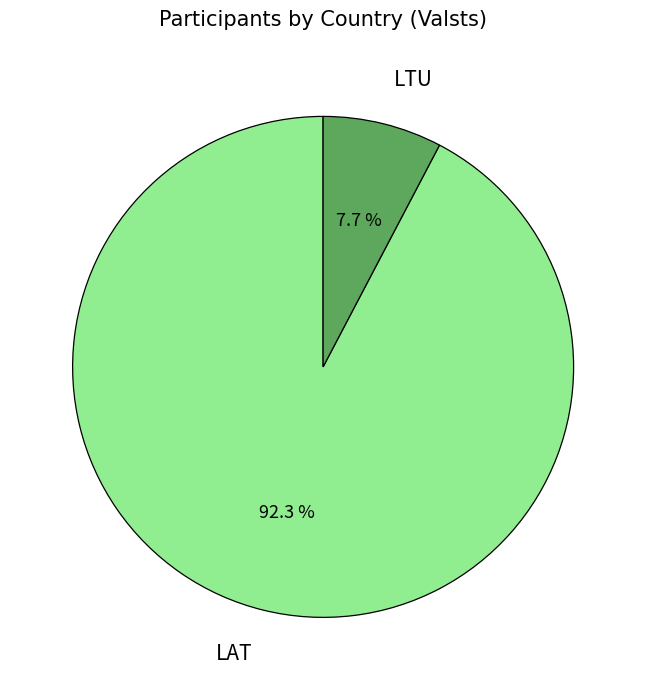

To the nearest percent, what is the difference between the largest and smallest slice percentages?

85%